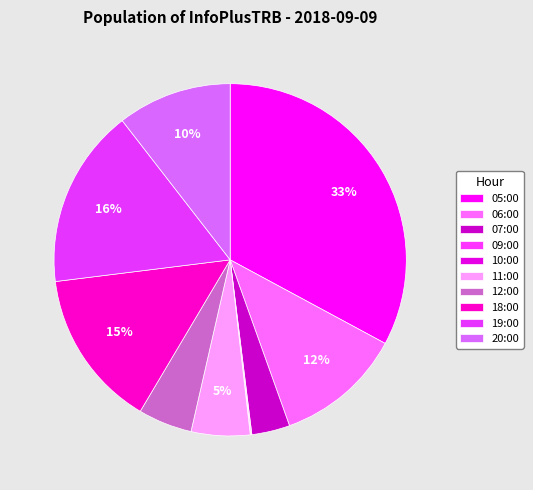

Is there any slice that represents more than half of the pie?

No